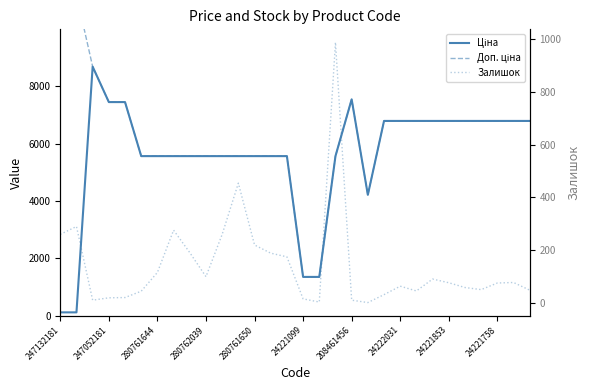

Is it true that Доп. ціна equals 12973.6 at 280761644?

False